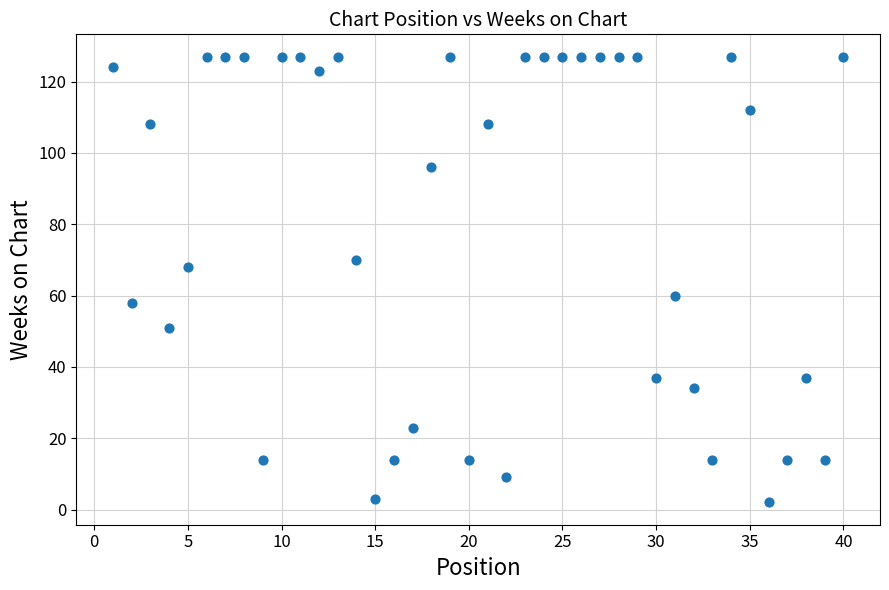

What is the range of X values (max minus min)?

39